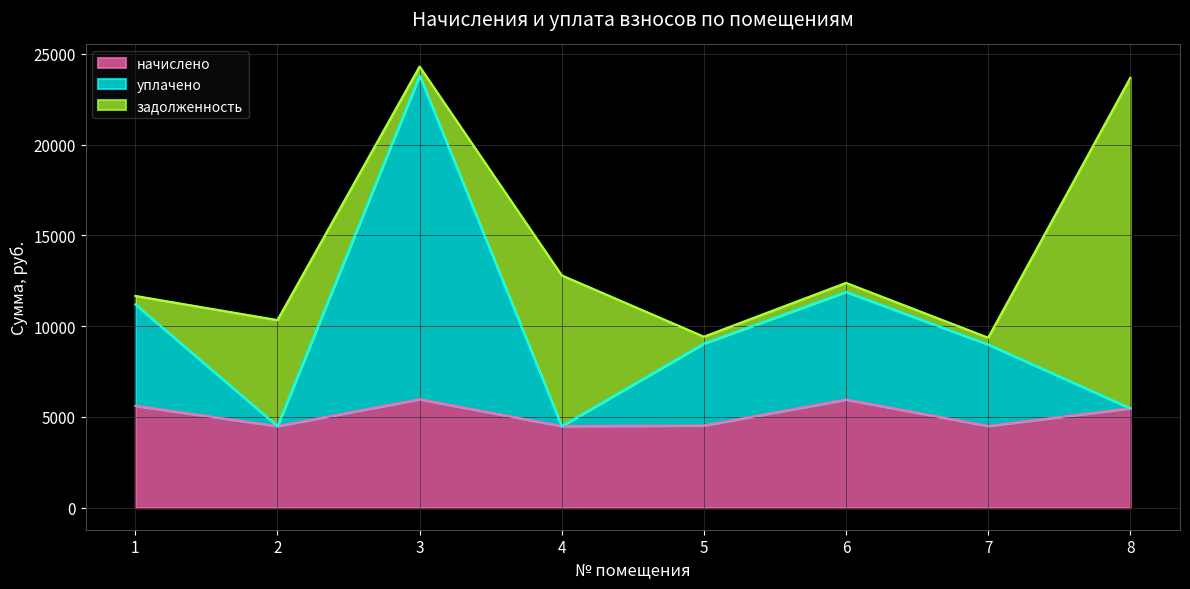

How many data points in начислено are less than 5475?

4